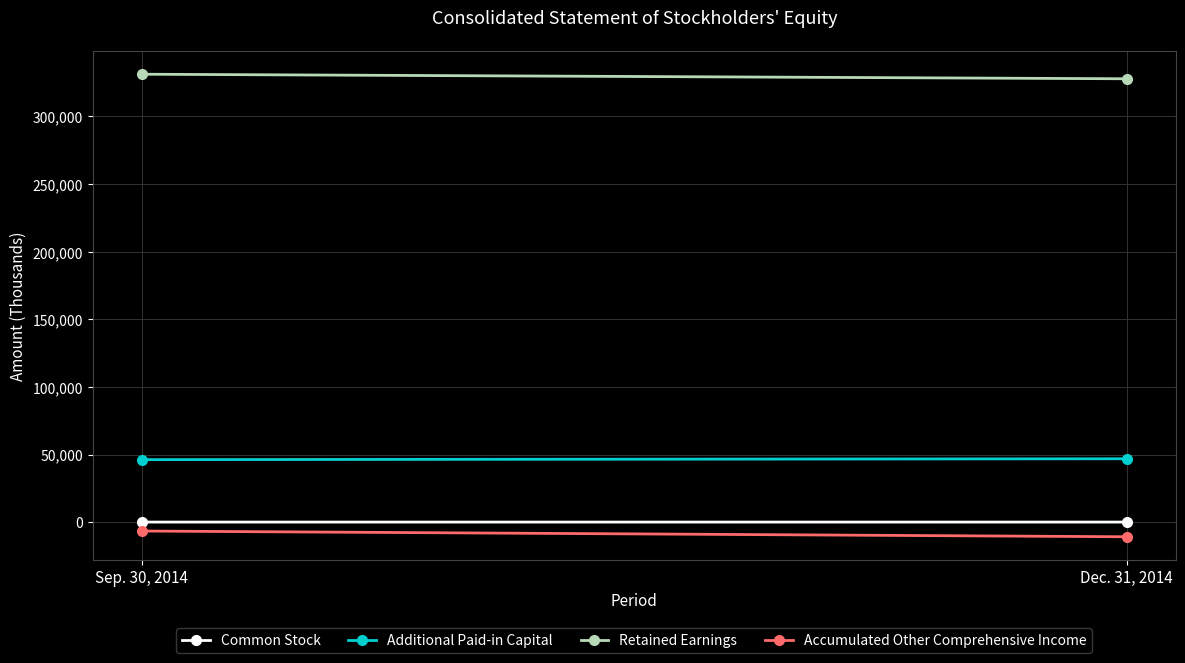

Rank the series at Sep. 30, 2014 from lowest to highest value.

Accumulated Other Comprehensive Income, Common Stock, Additional Paid-in Capital, Retained Earnings